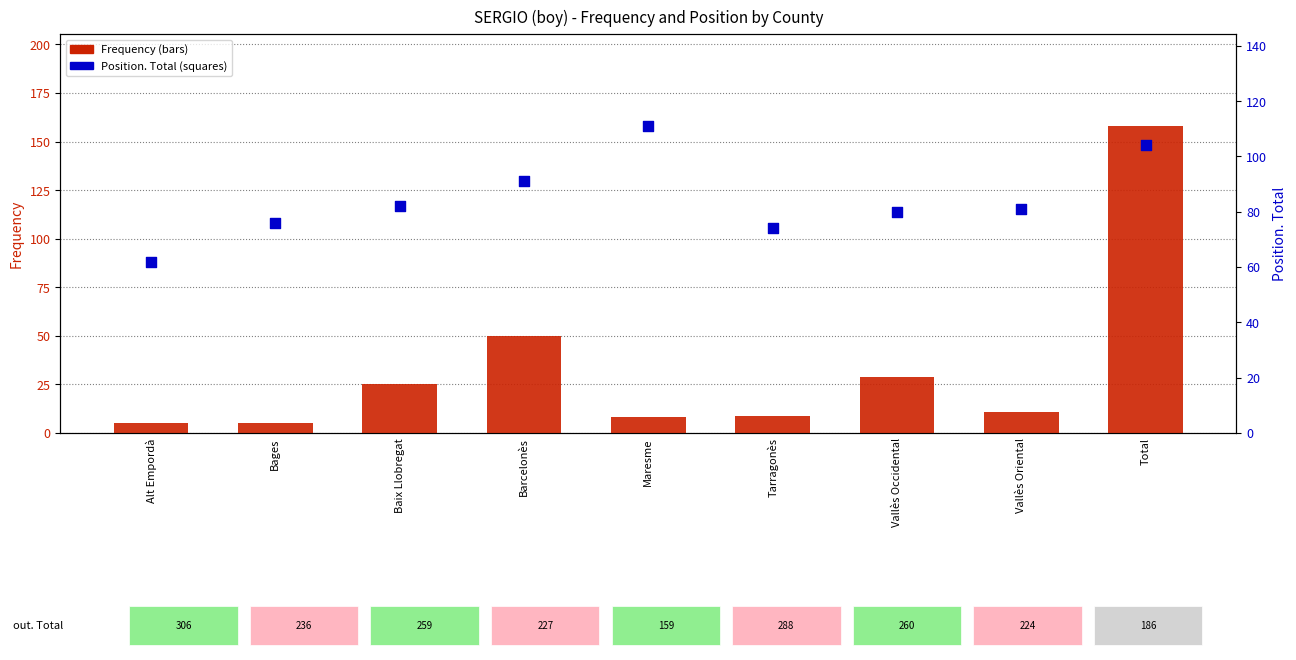

Is the value of Position. Total at Vallès Oriental greater than the value of Frequency at Total?

No